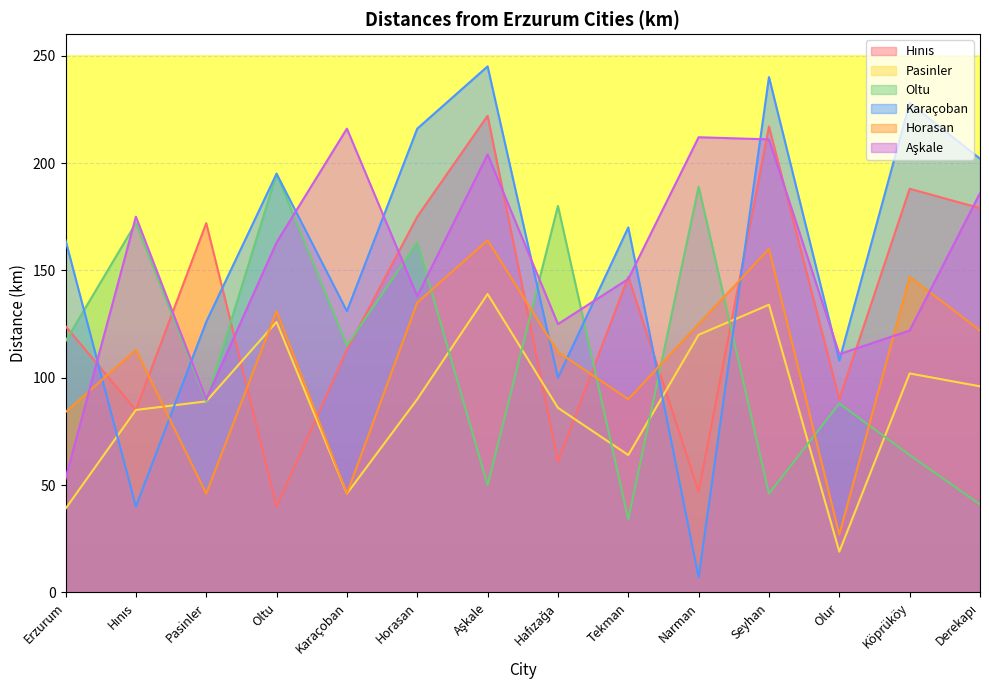

How many times do Oltu and Pasinler cross each other?

7